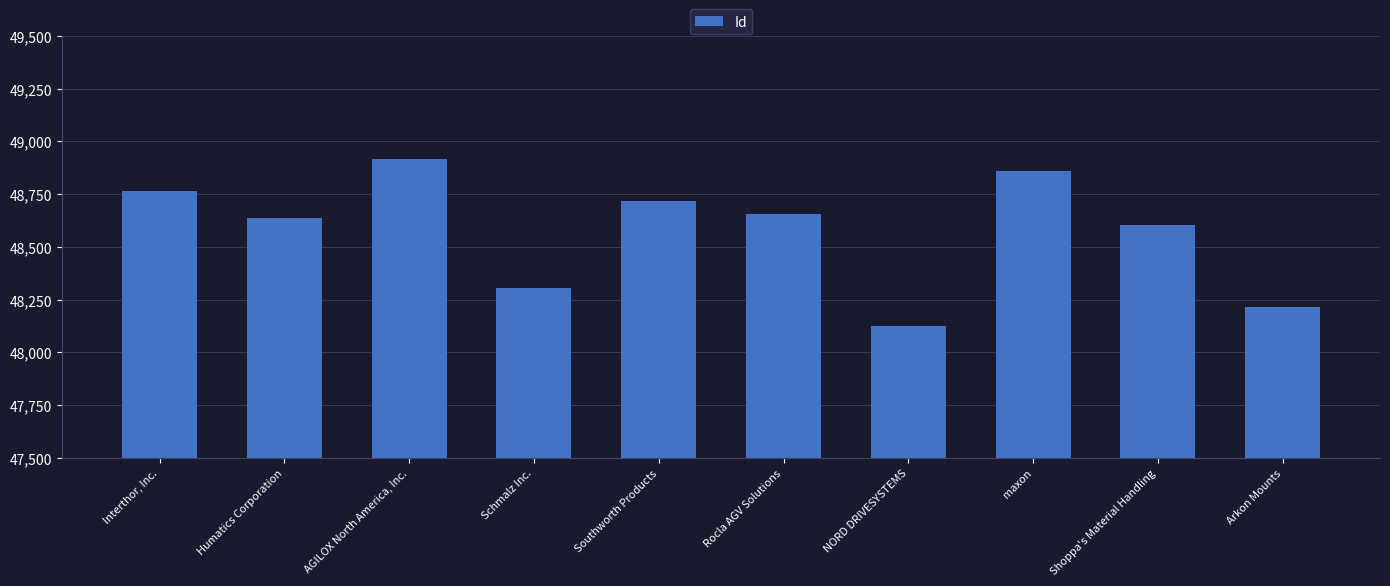

List the labels in order of value, largest first.

AGILOX North America, Inc., maxon, Interthor, Inc., Southworth Products, Rocla AGV Solutions, Humatics Corporation, Shoppa's Material Handling, Schmalz Inc., Arkon Mounts, NORD DRIVESYSTEMS